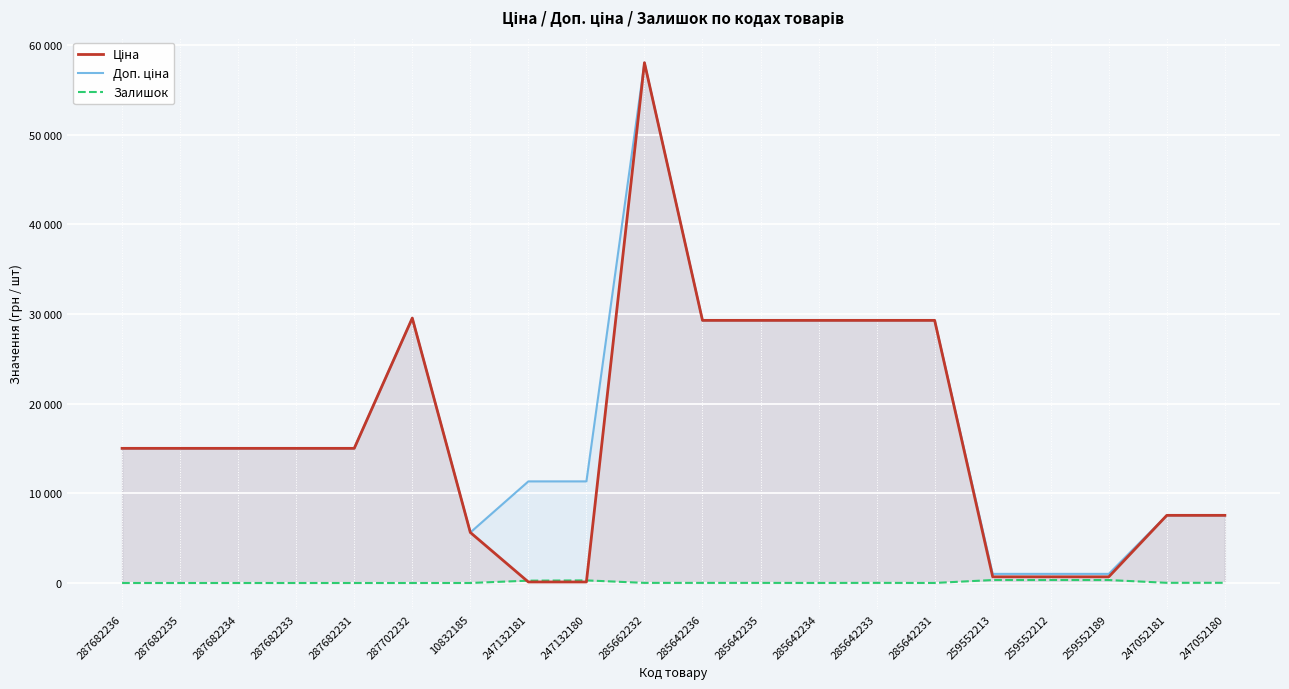

Where is the first local maximum for Залишок?

247132180